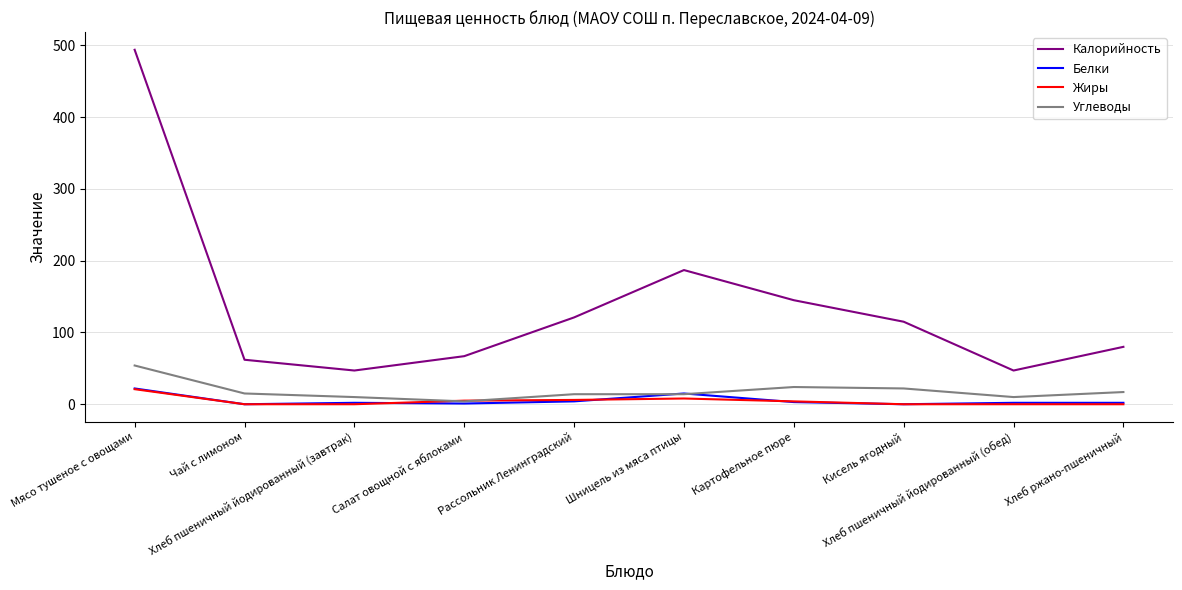

Which series has the largest total across all categories?

Калорийность